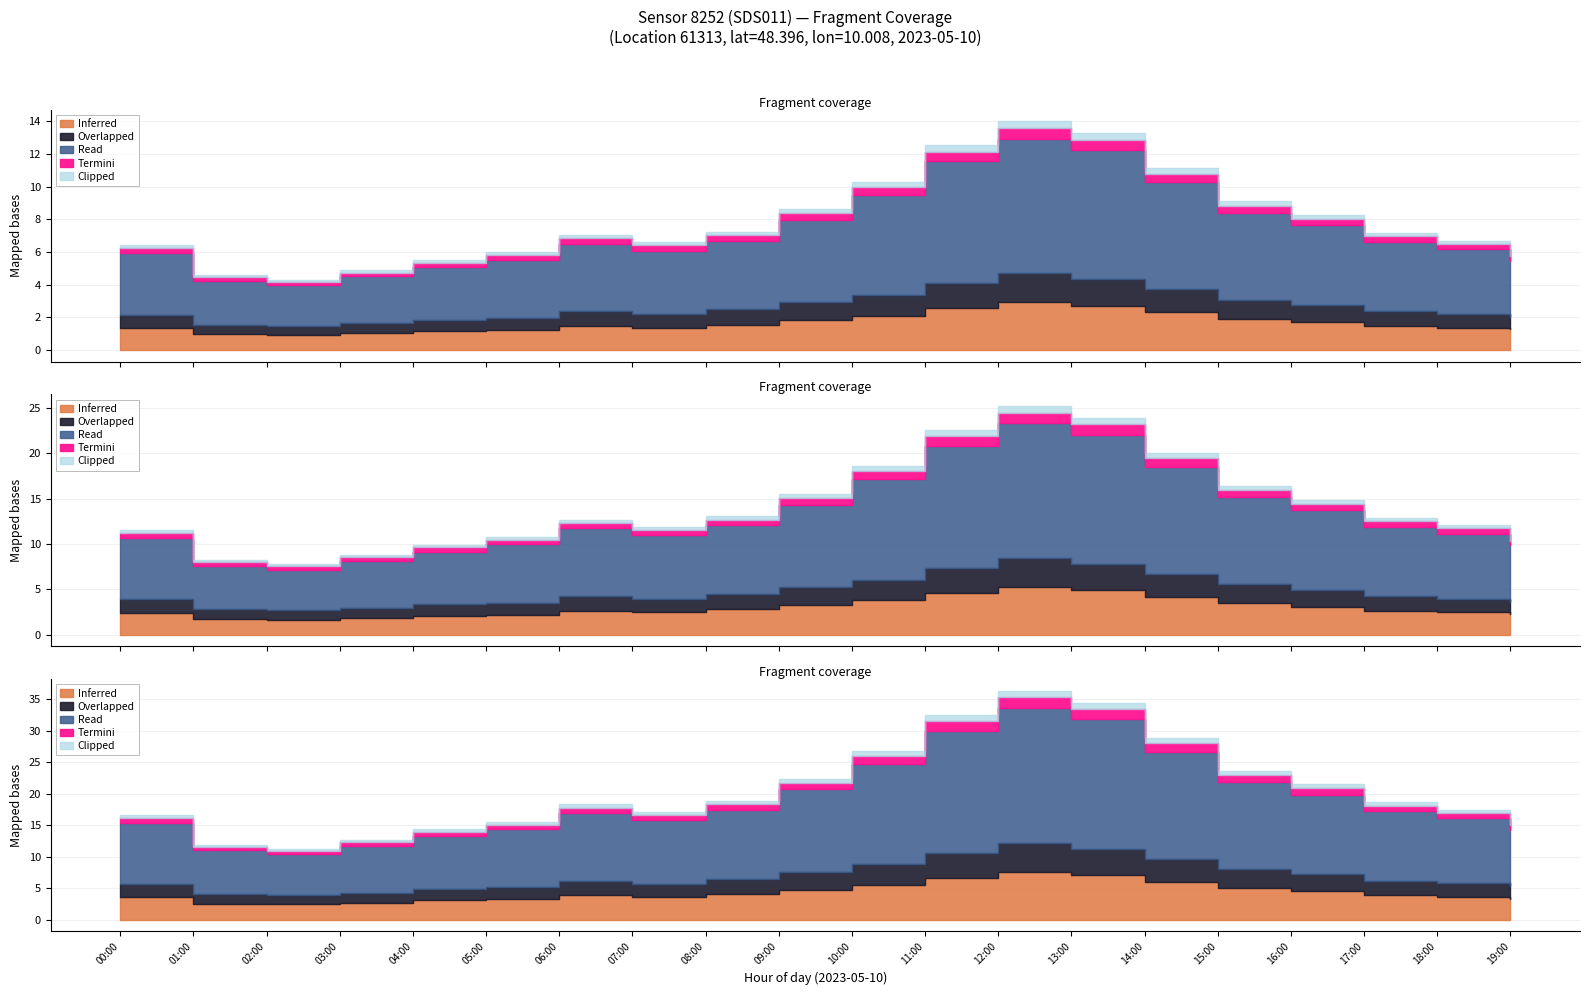

True or false: P1 and P2 cross at least once.

False